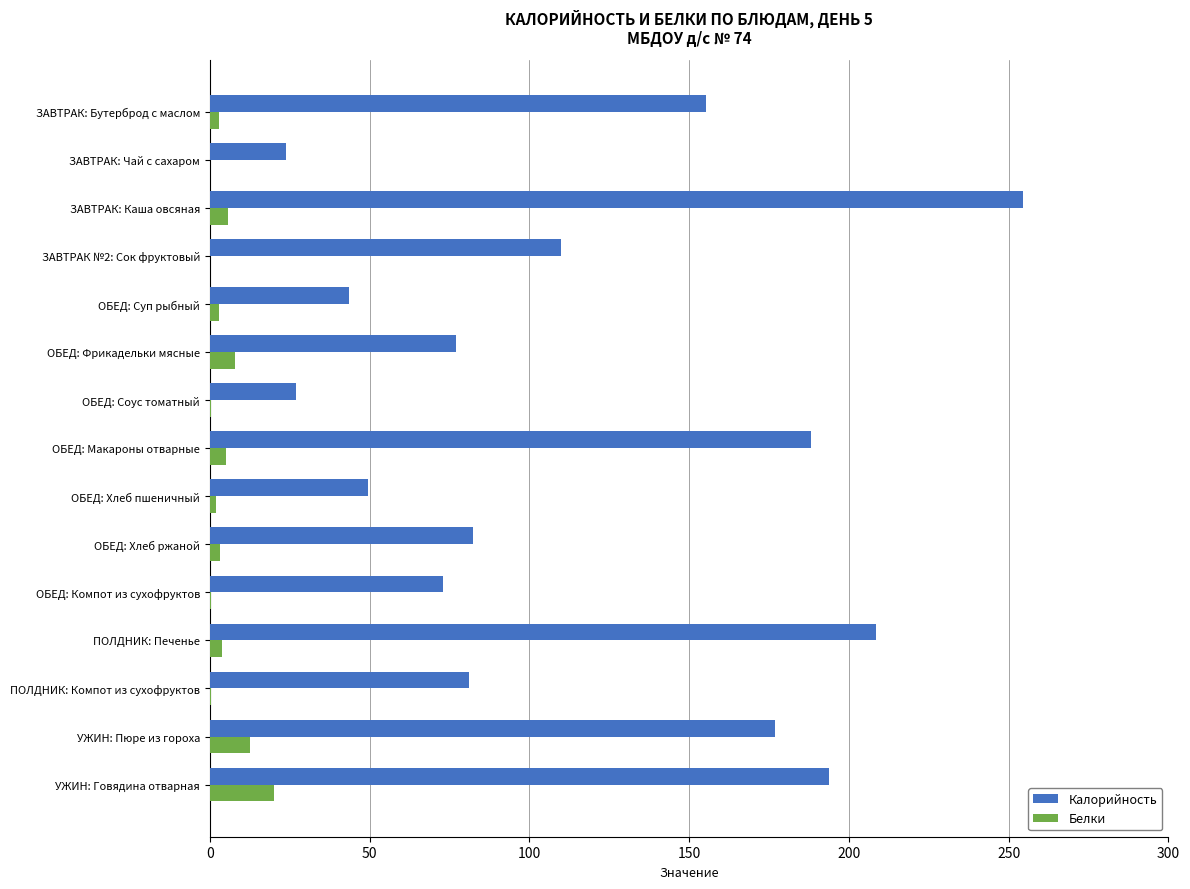

What is the maximum value shown in the chart?

254.4